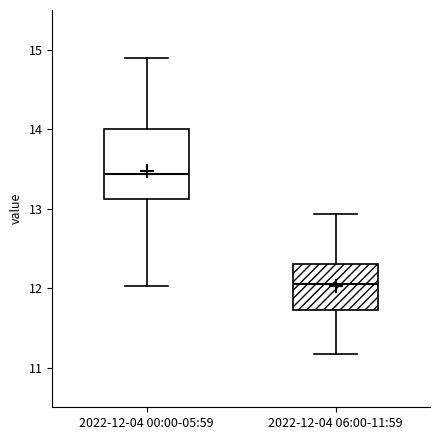

Where is the upper edge of the box for 2022-12-04 00:00-05:59 on the y-axis? The values are not printed on the chart, so give them approximately, as read against the axis.

14.0